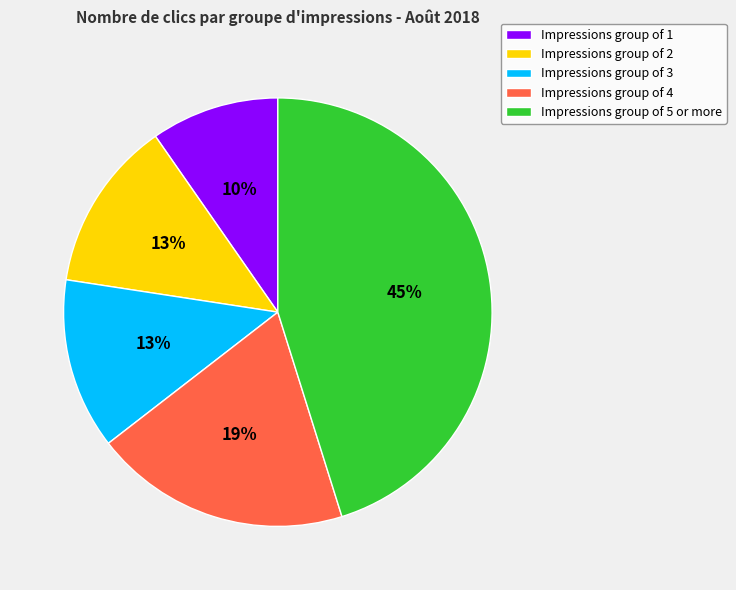

Approximately how many times larger is the value at Impressions group of 5 or more compared to Impressions group of 3?

3.5